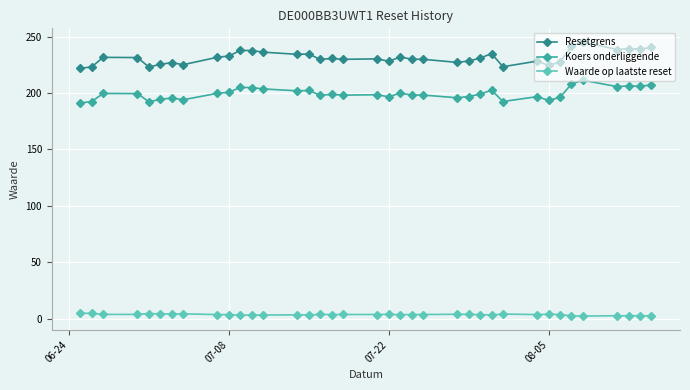

True or false: Resetgrens and Koers onderliggende intersect in this chart.

False